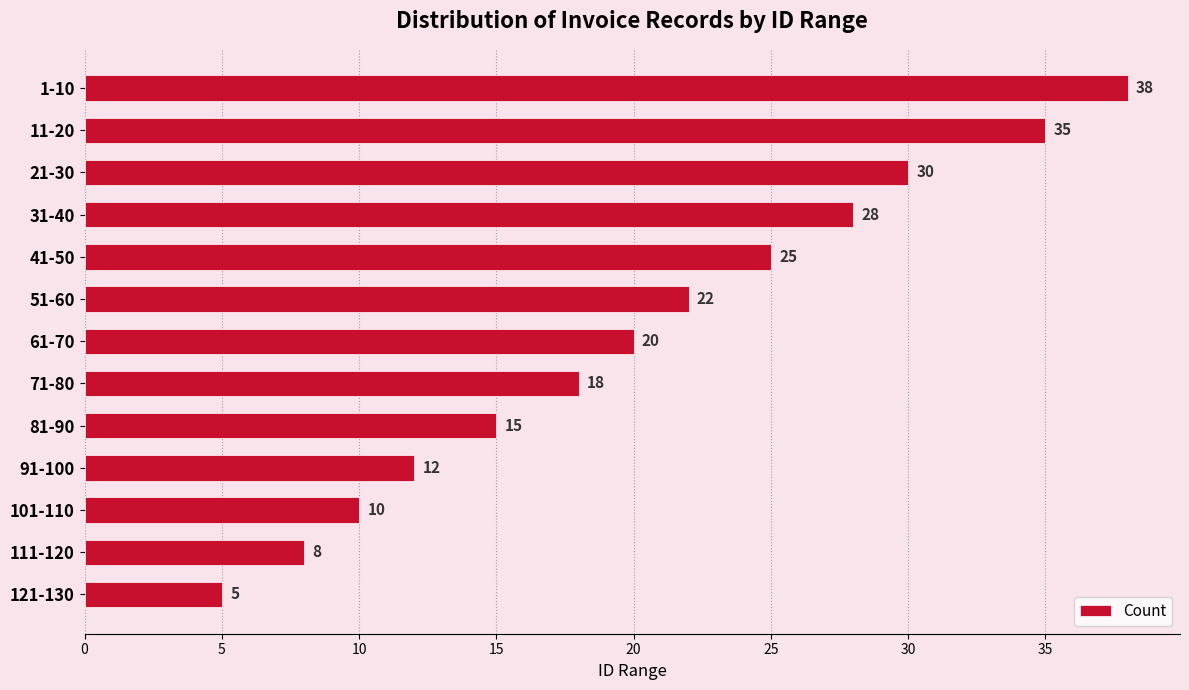

How many data points are less than 20?

6